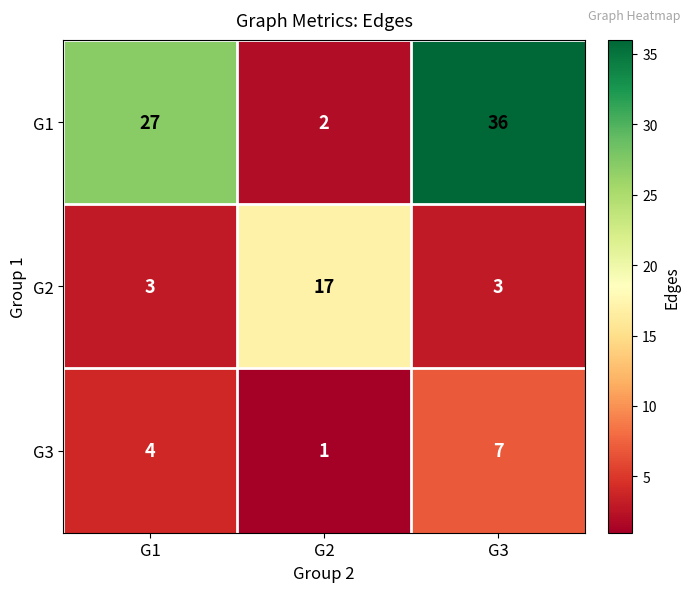

Which series has the largest total across all categories?

G1